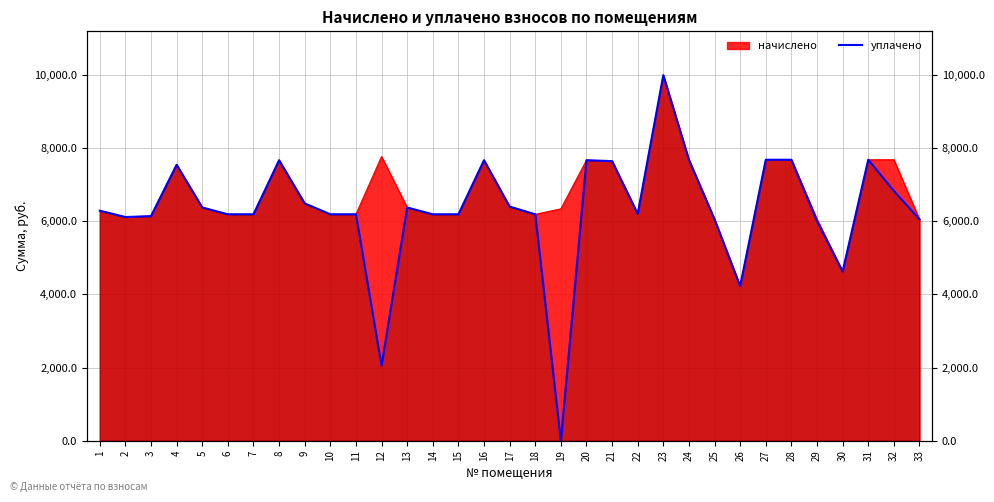

What is the value of the уплачено point at the 22nd from the left?

6197.6